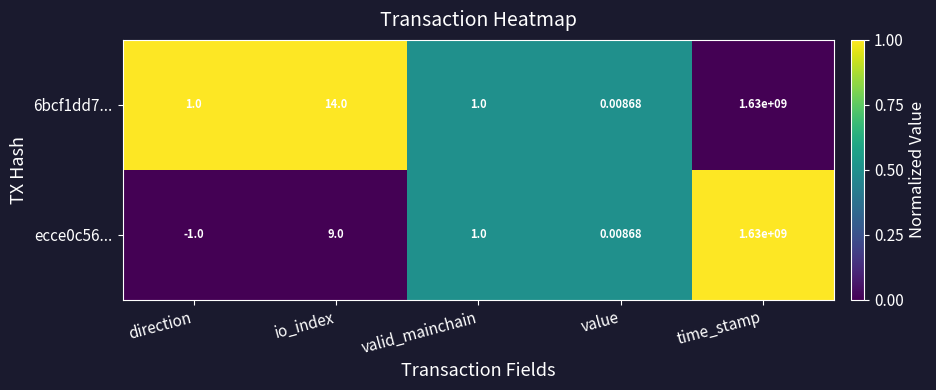

At which label does ecce0c56... reach its peak?

time_stamp